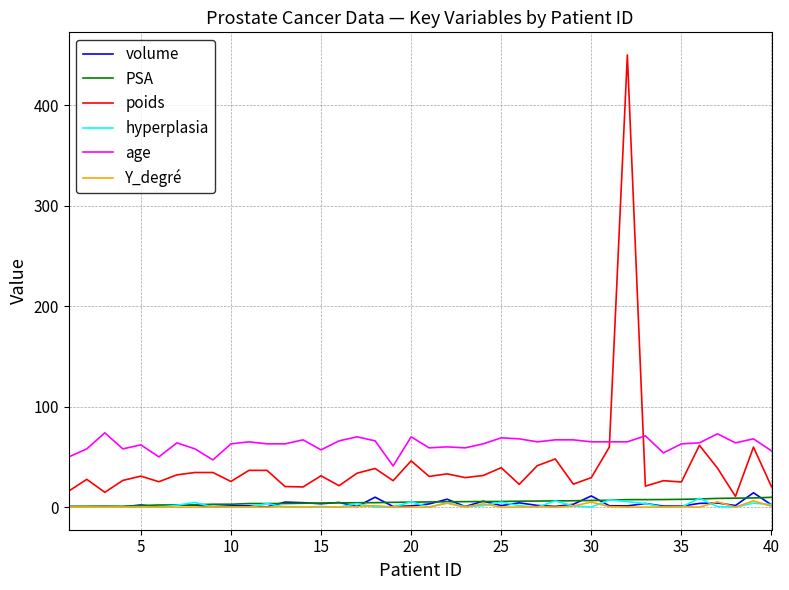

What is the average value of the age series?

62.4